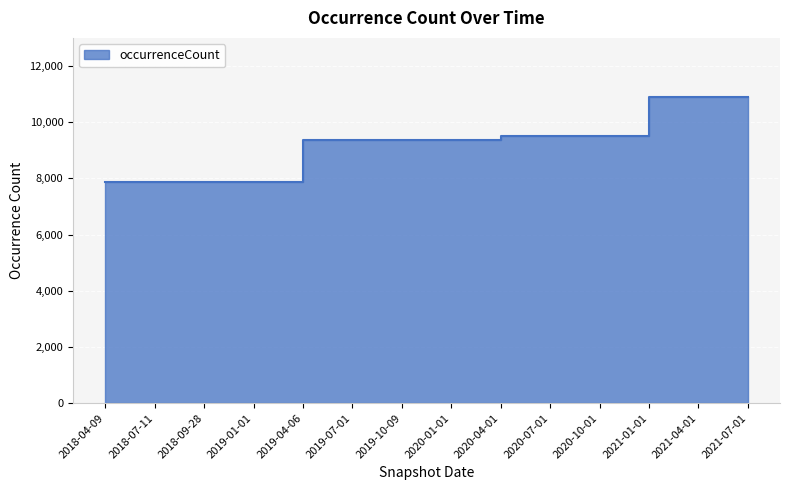

At which category does the chart reach its minimum across all series?

2018-04-09